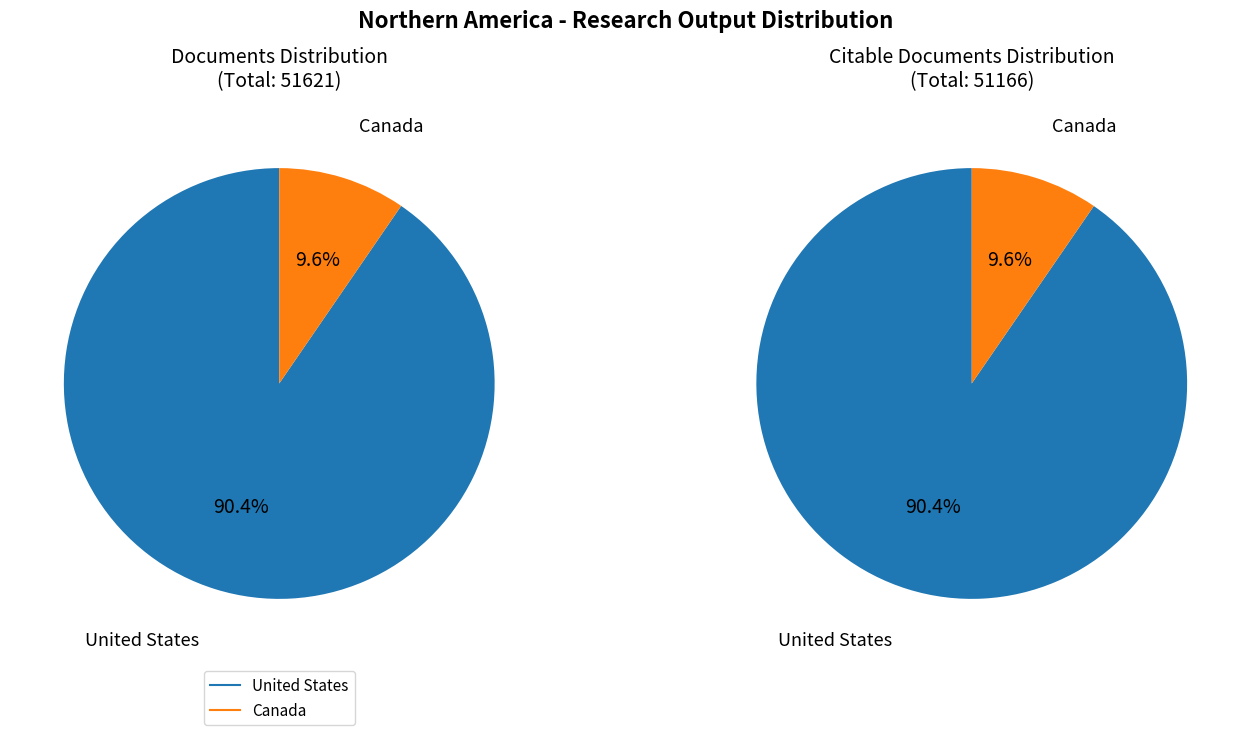

How many segments does this pie chart have?

2